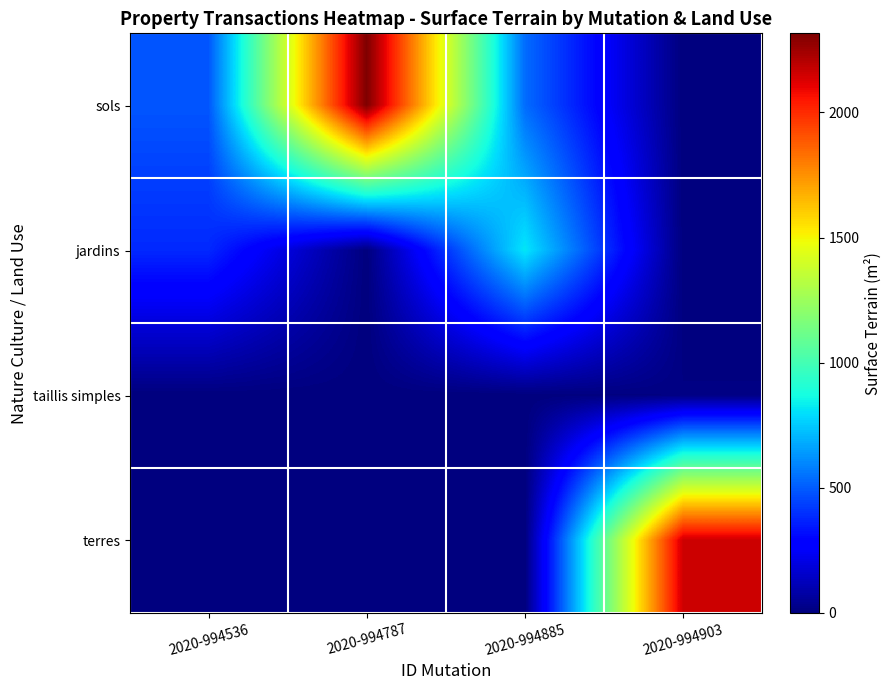

How many data points does each series have?

4